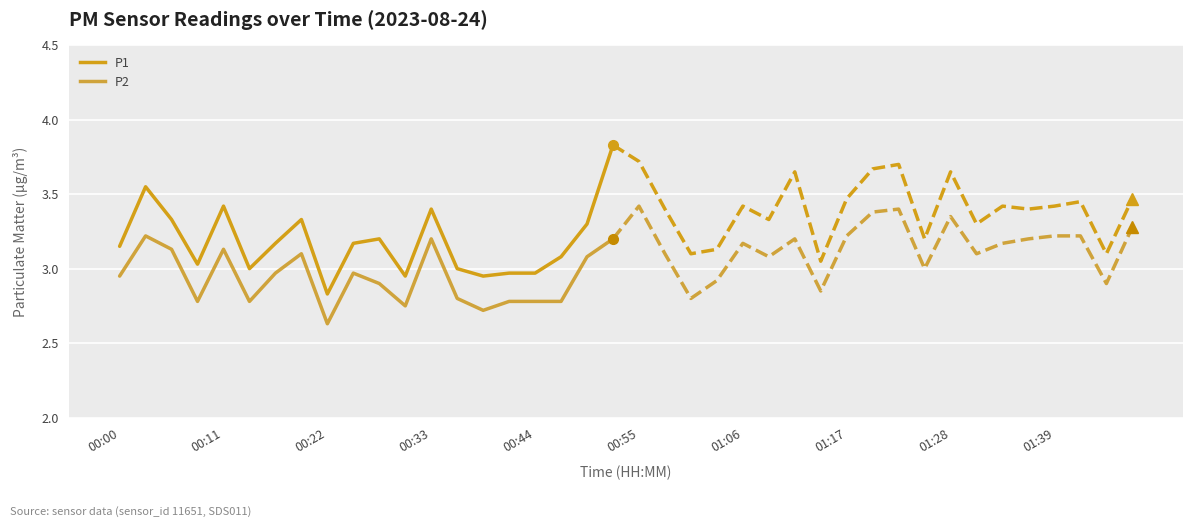

How many lines are shown in the chart?

2